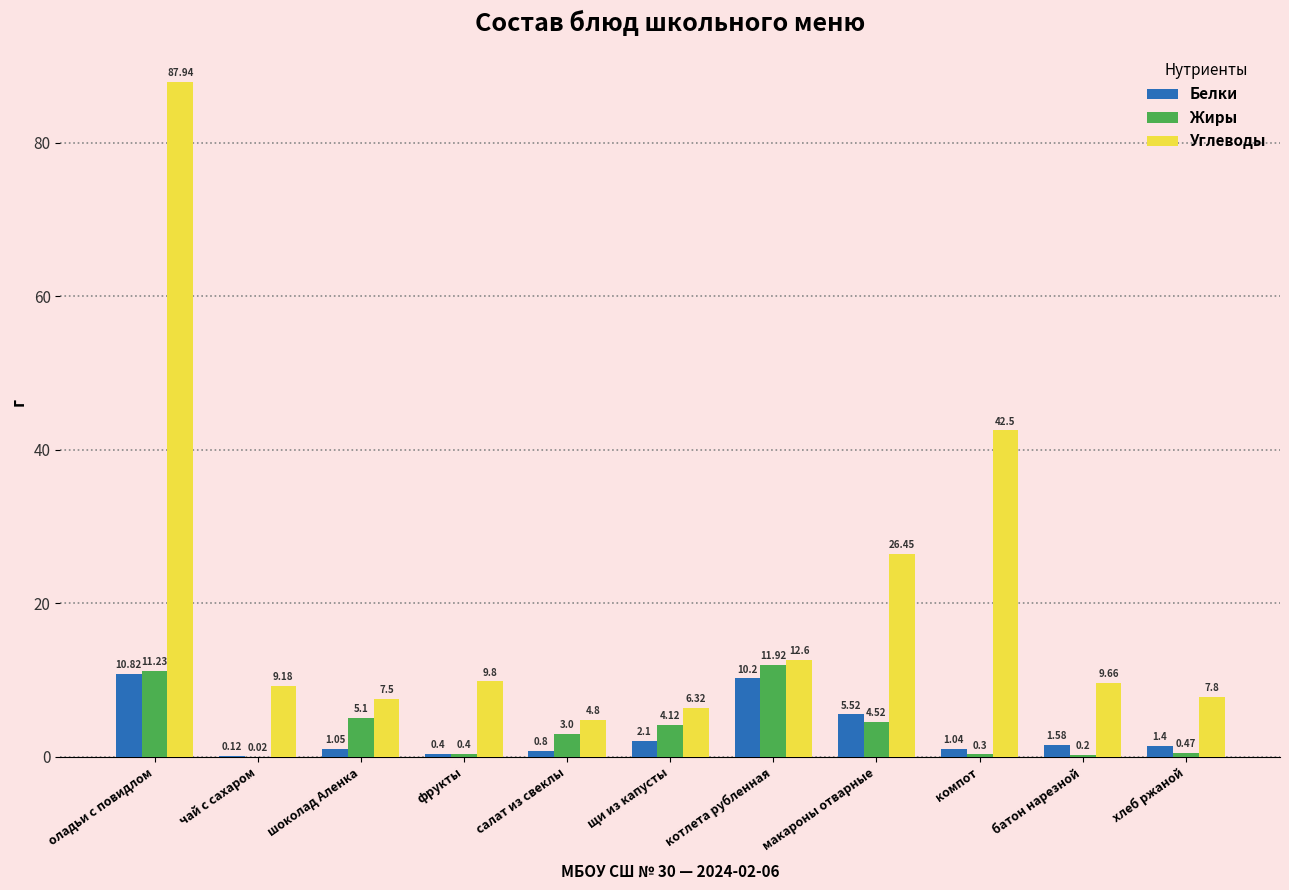

What are all the series names shown in the legend?

Белки, Жиры, Углеводы